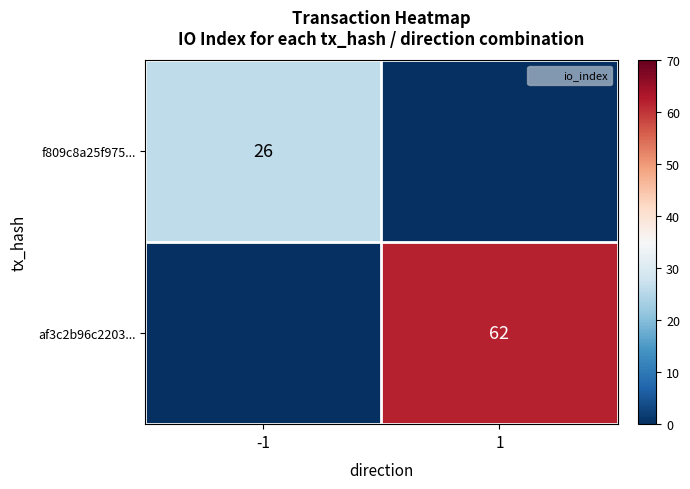

Is it true that af3c2b96c2203... equals 98 at 1?

False